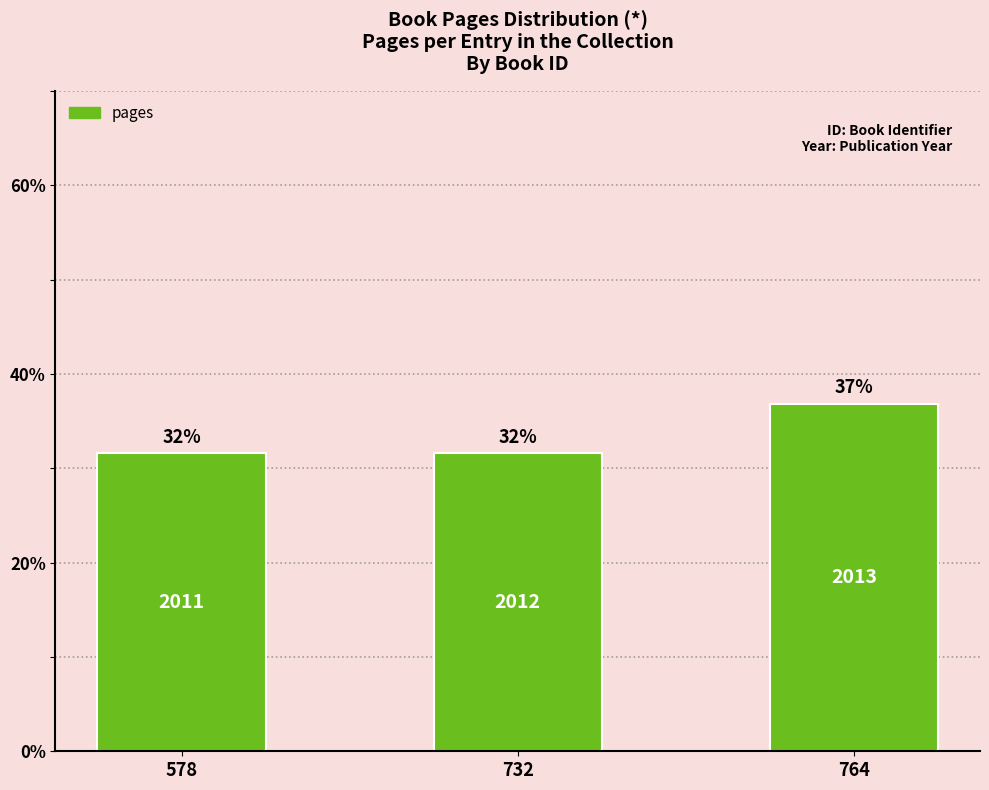

Are the bars horizontal?

No